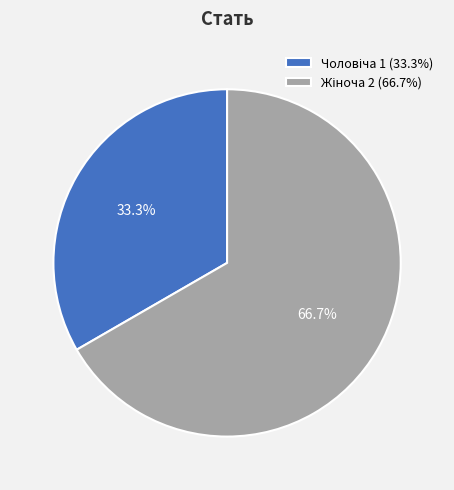

Does any single category account for the majority?

Yes